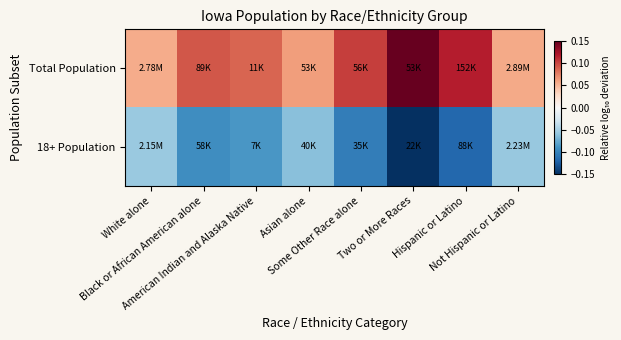

Which series has the largest total across all categories?

Total Population